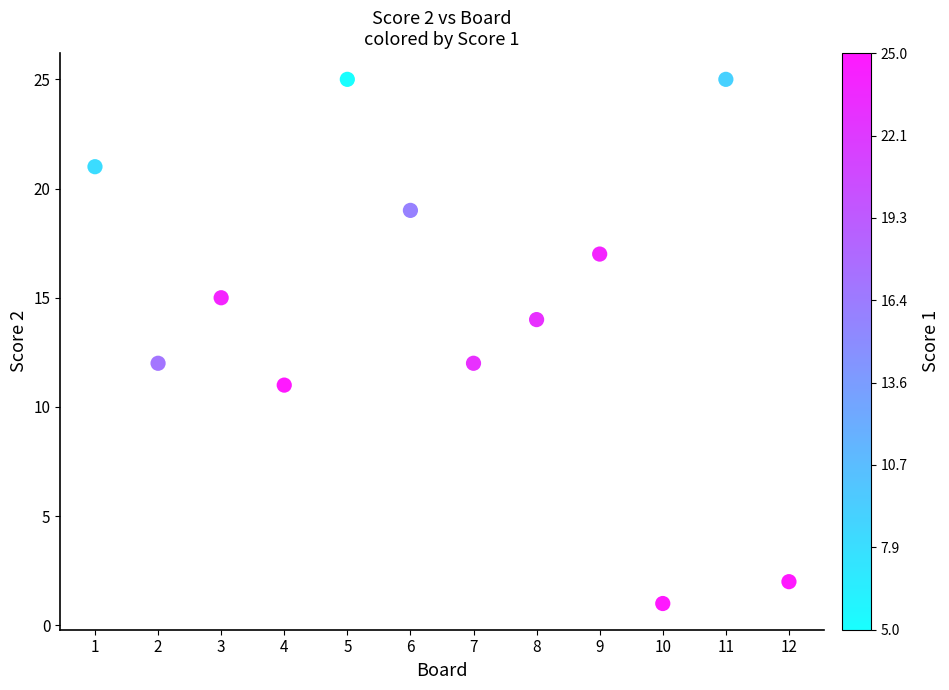

What is the average X value?

6